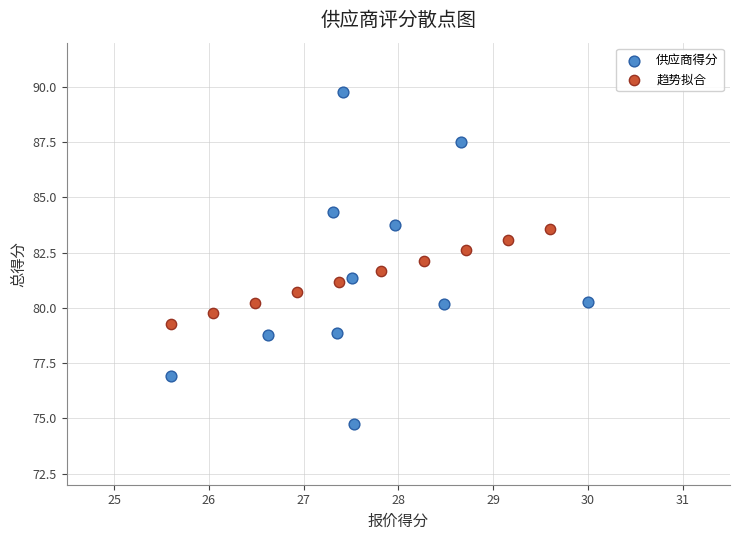

Which series has the widest spread of Y values?

供应商得分